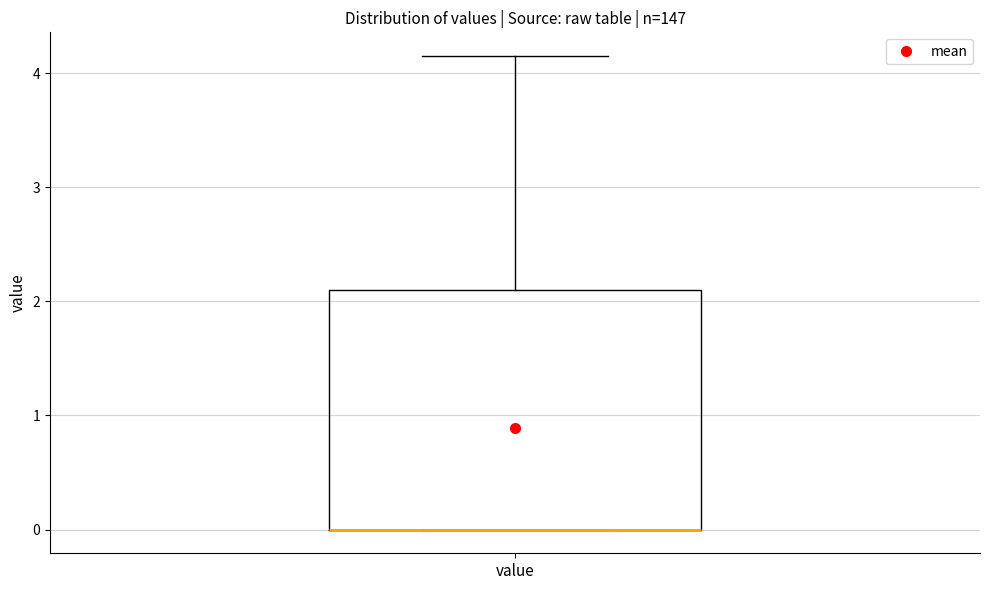

Read this box plot against the y-axis: the position of the median line, the range covered by the box, and the ends of both whiskers. The values are not printed on the chart, so give them approximately, as read against the axis.

median 0.0 (drawn on the box's lower edge), box 0.0 to 2.1, whiskers 0.0 to 4.2